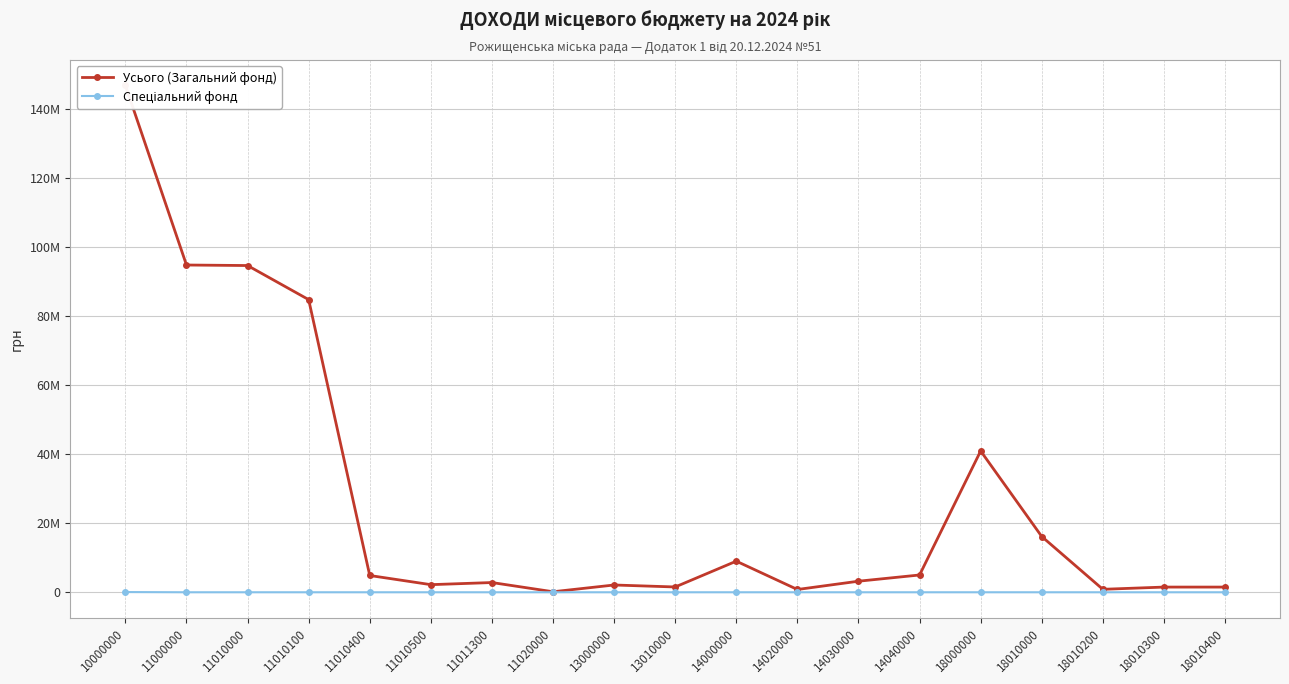

True or false: Усього (Загальний фонд) has a value of 84693919 at 11010100.

True